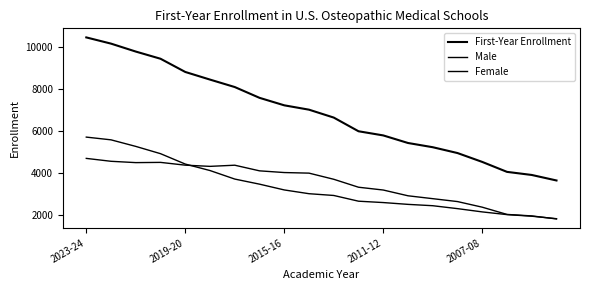

Does the chart have visible grid lines?

No